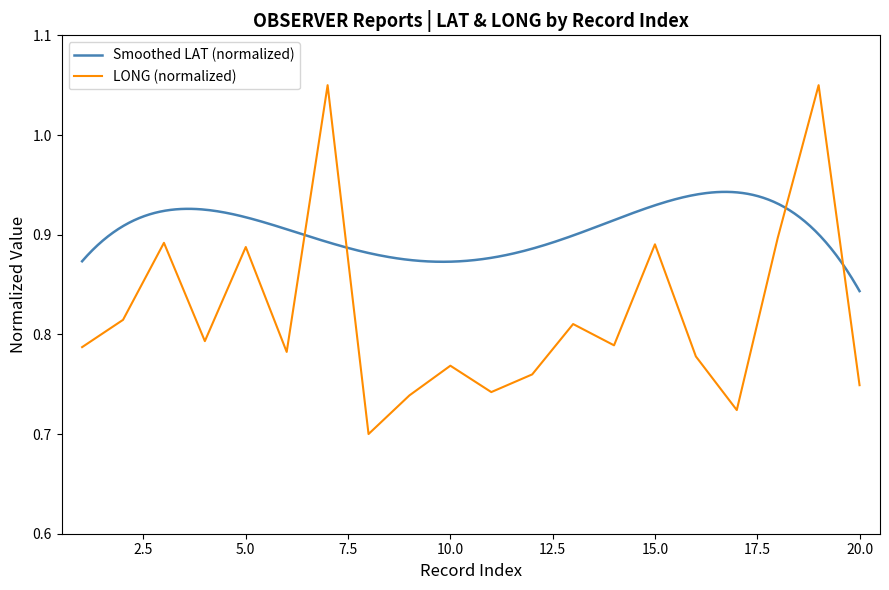

Which label corresponds to the smallest value in the chart?

8